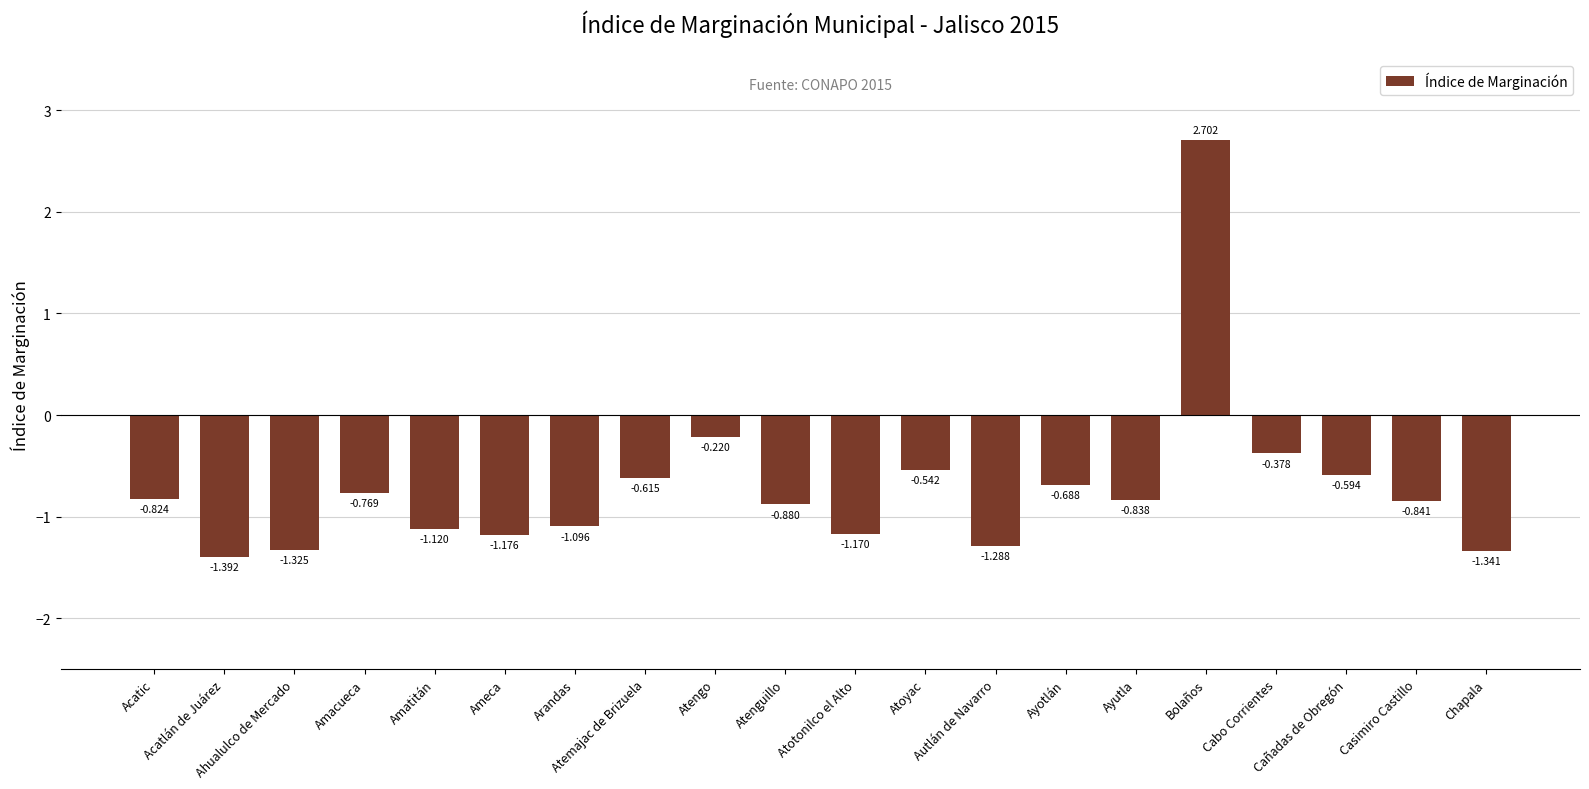

The chart shows a value of -0.6 at Ayutla. True or false?

False